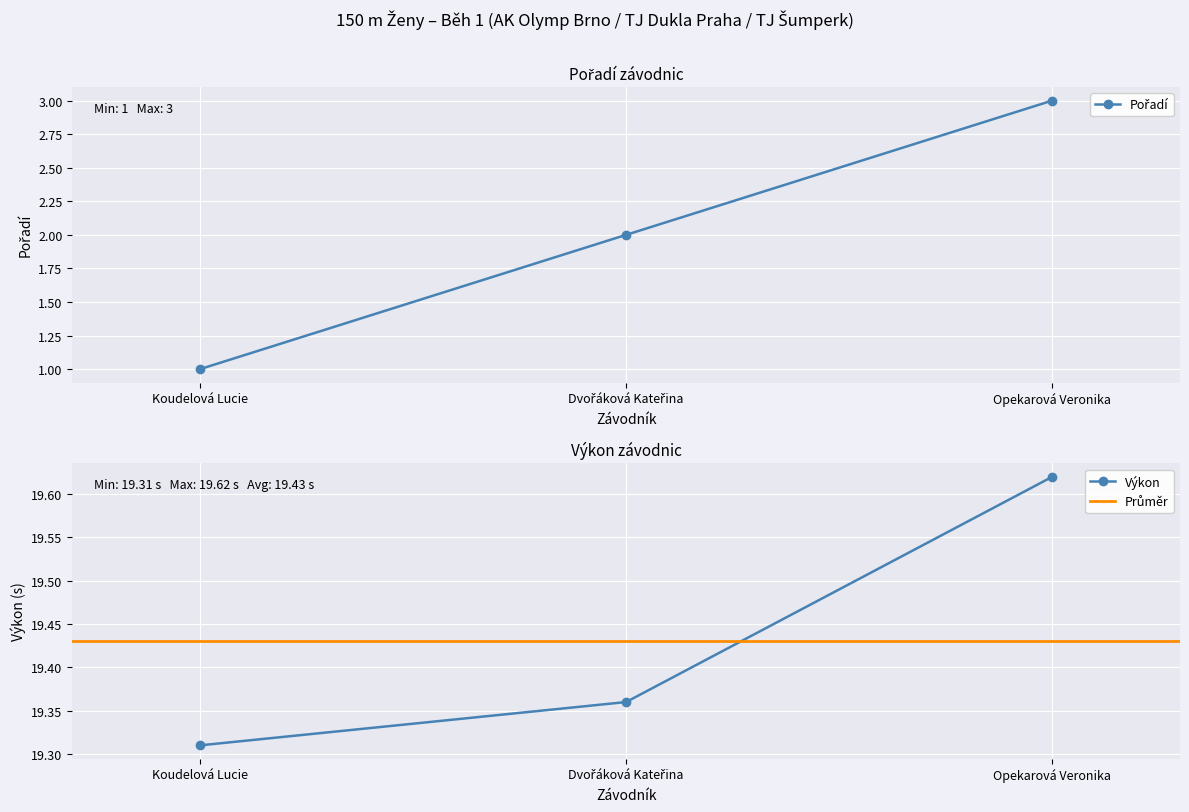

What is the value of the Výkon point at the 2nd from the left?

19.4